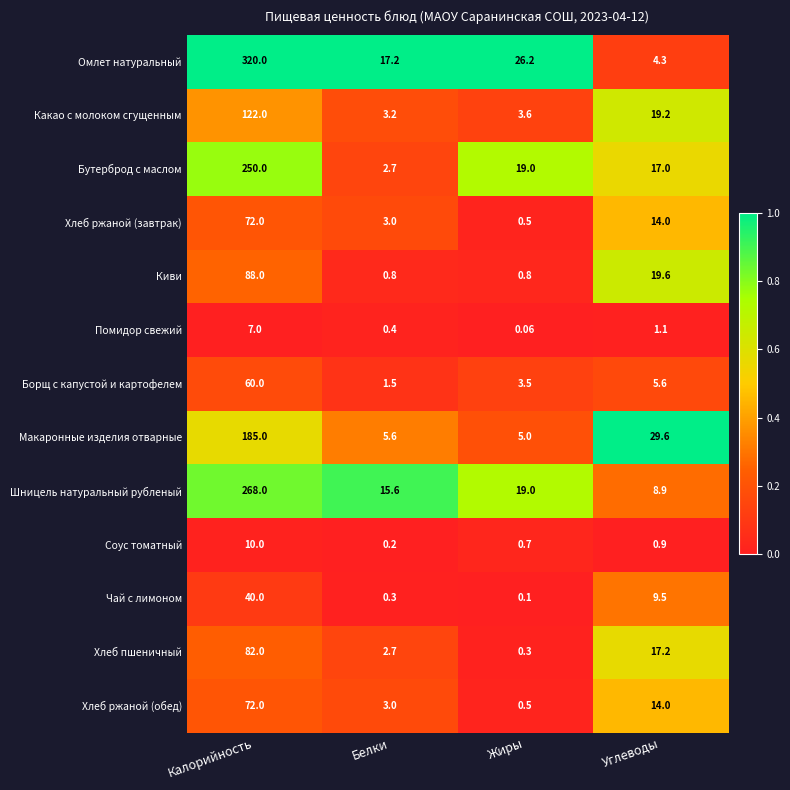

Is the value of Бутерброд с маслом at Углеводы greater than the value of Соус томатный at Калорийность?

Yes